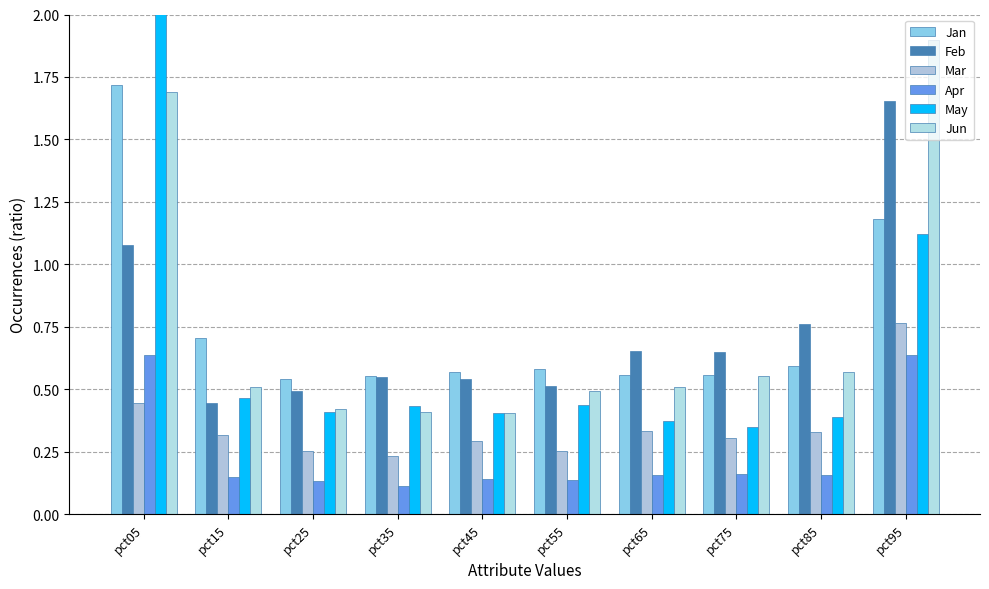

What is the sum of all May values?

6.4